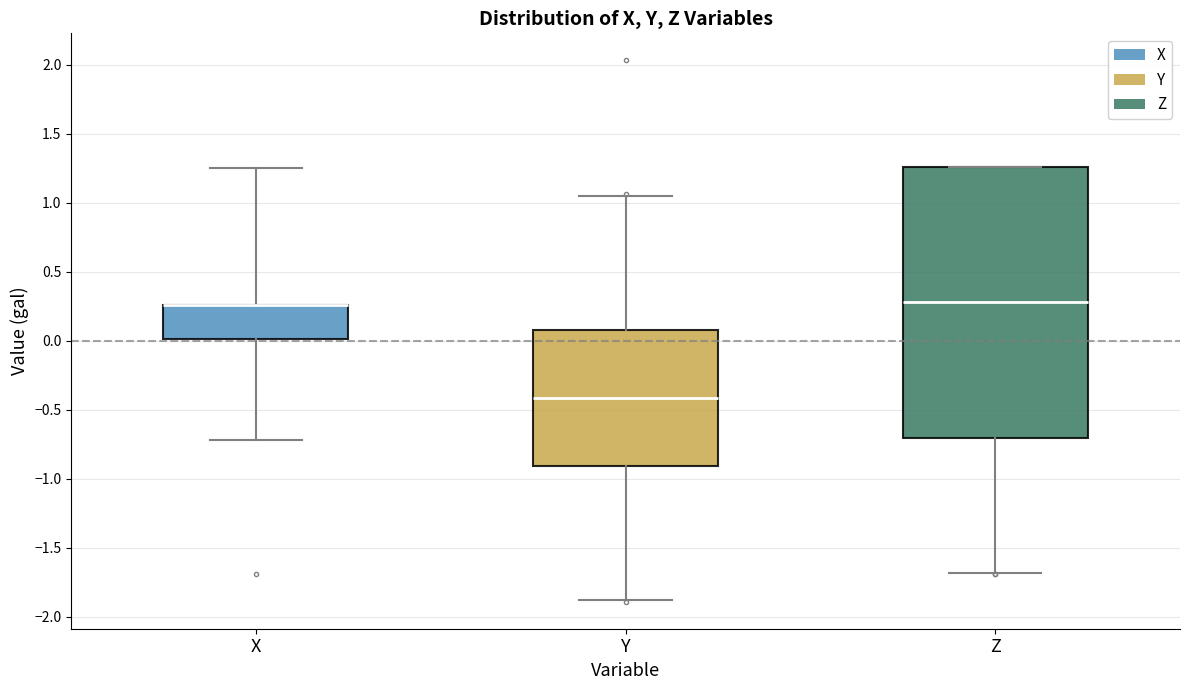

Reading left to right, read every box against the y-axis: the position of its median line, the range the box covers, and the ends of its whiskers. The values are not printed on the chart, so give them approximately, as read against the axis.

X: median 0.25 (drawn on the box's upper edge), box 0.00 to 0.25, whiskers -0.70 to 1.25
Y: median -0.40, box -0.90 to 0.10, whiskers -1.90 to 1.05
Z: median 0.30, box -0.70 to 1.25, whiskers -1.70 to 1.25